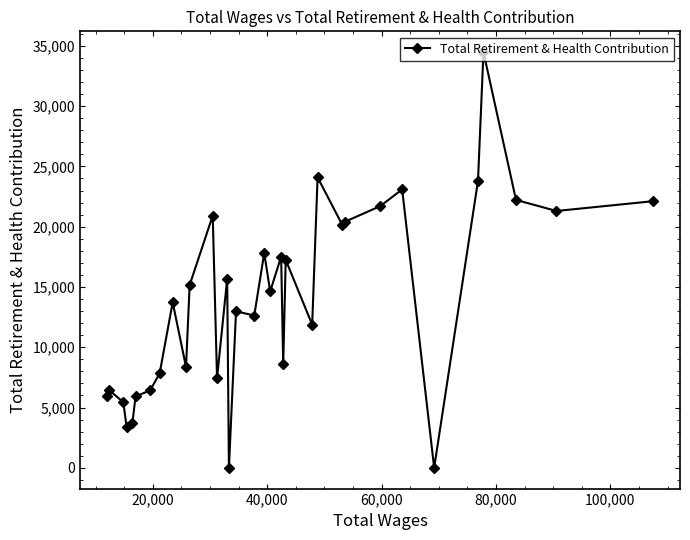

What is the maximum value shown in the chart?

34479